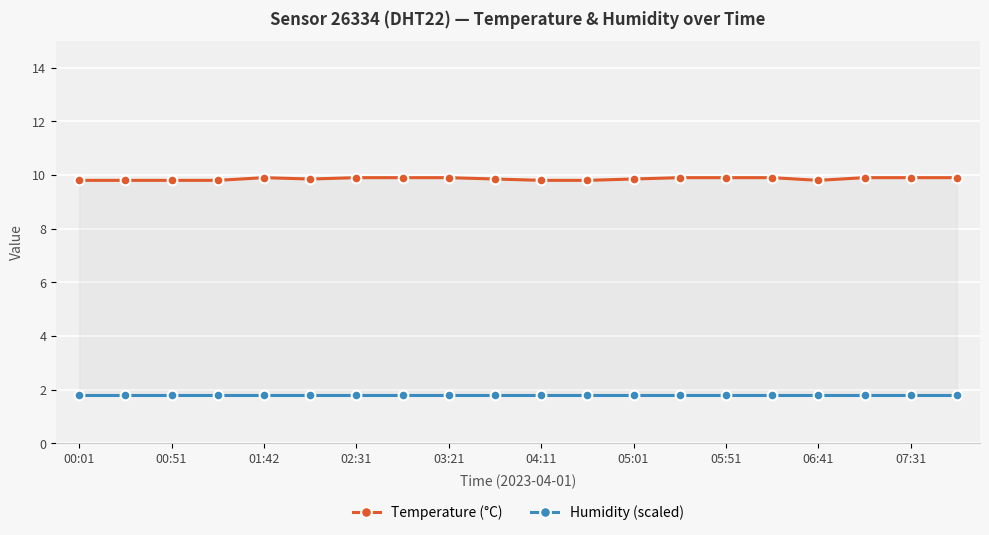

How many lines are shown in the chart?

2